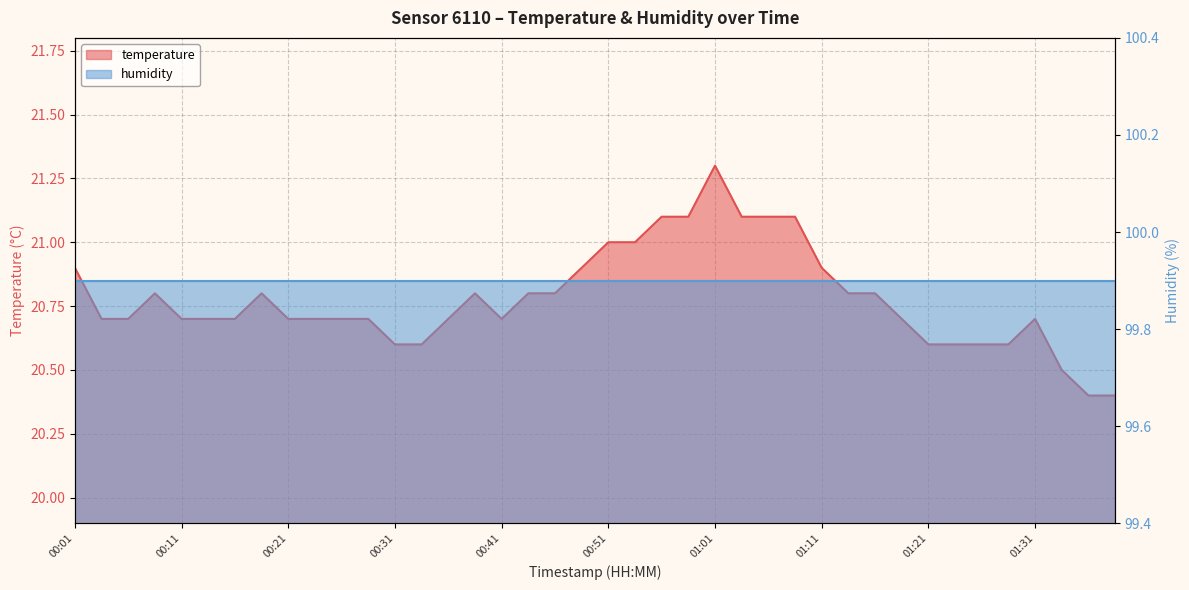

List the labels in order of value, largest first.

01:01, 00:56, 00:58, 01:03, 01:06, 01:08, 00:51, 00:53, 00:01, 00:48, 01:11, 00:09, 00:19, 00:38, 00:43, 00:46, 01:13, 01:16, 00:04, 00:06, 00:11, 00:14, 00:16, 00:21, 00:24, 00:26, 00:29, 00:36, 00:41, 01:18, 01:31, 00:31, 00:33, 01:21, 01:23, 01:26, 01:28, 01:33, 01:36, 01:38